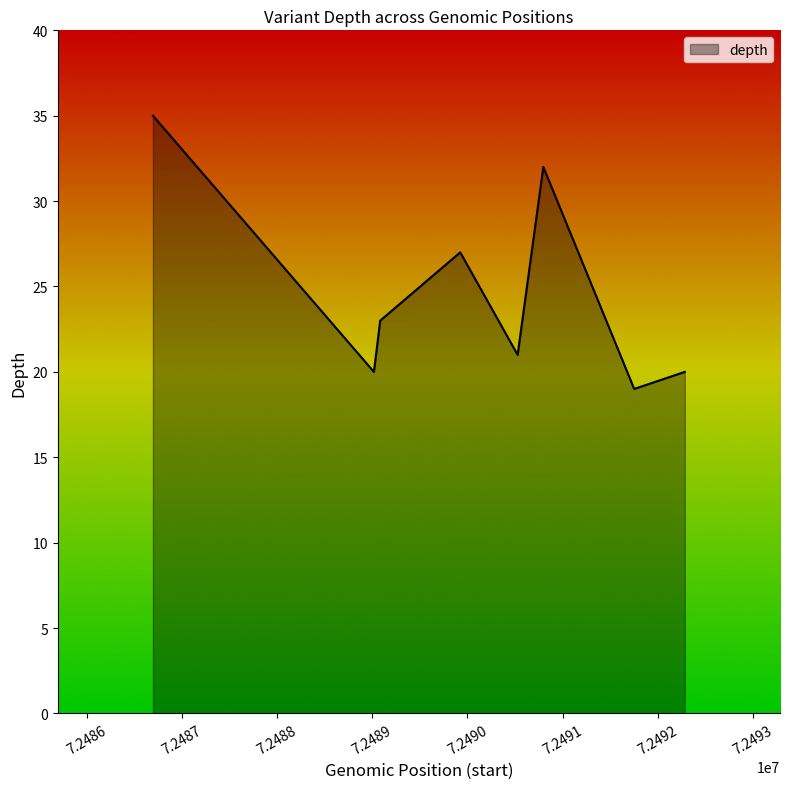

What is the maximum value shown in the chart?

35